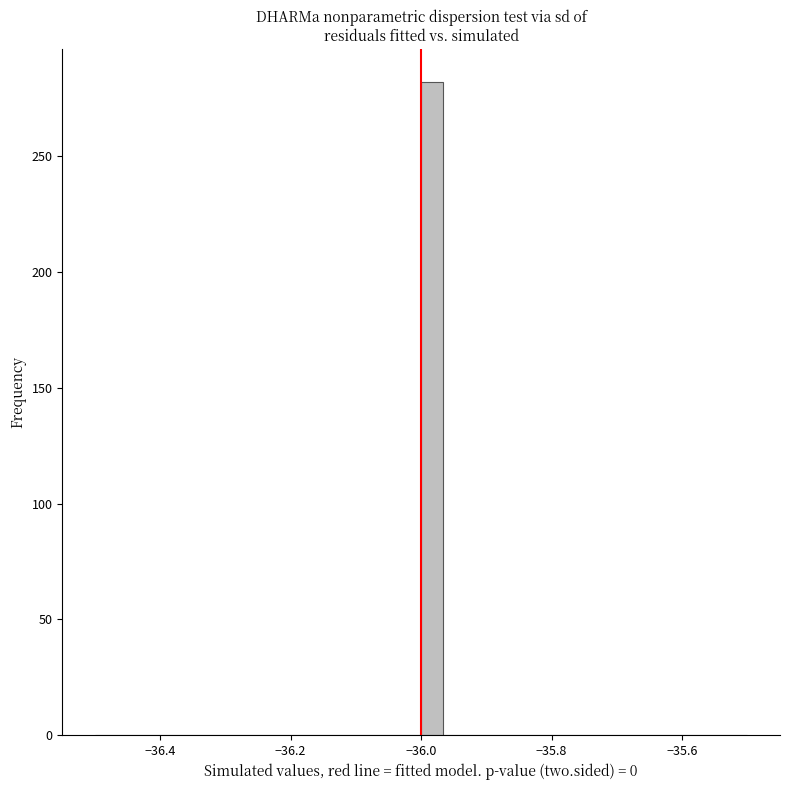

Around what value on the x-axis is the tallest bar? Give the approximate position of its centre, as read against the axis.

-35.98